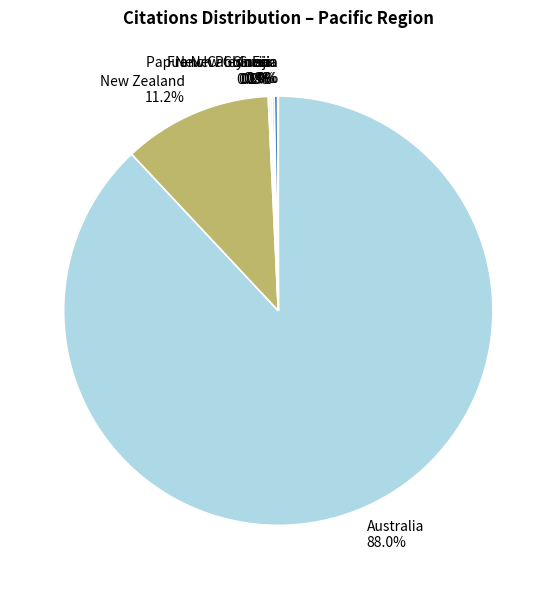

Does New Zealand 11.2% represent more than half of the total?

No